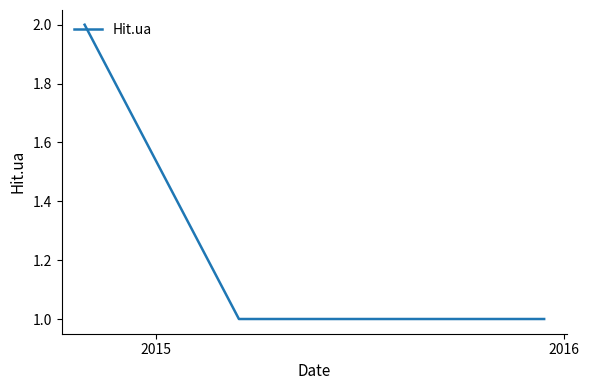

What is the difference between the maximum and minimum values?

1